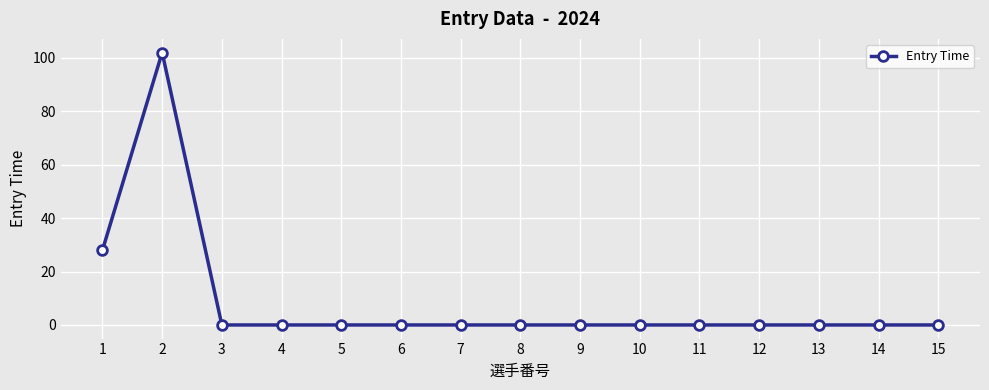

Is it true that the value at 6 is 59?

False